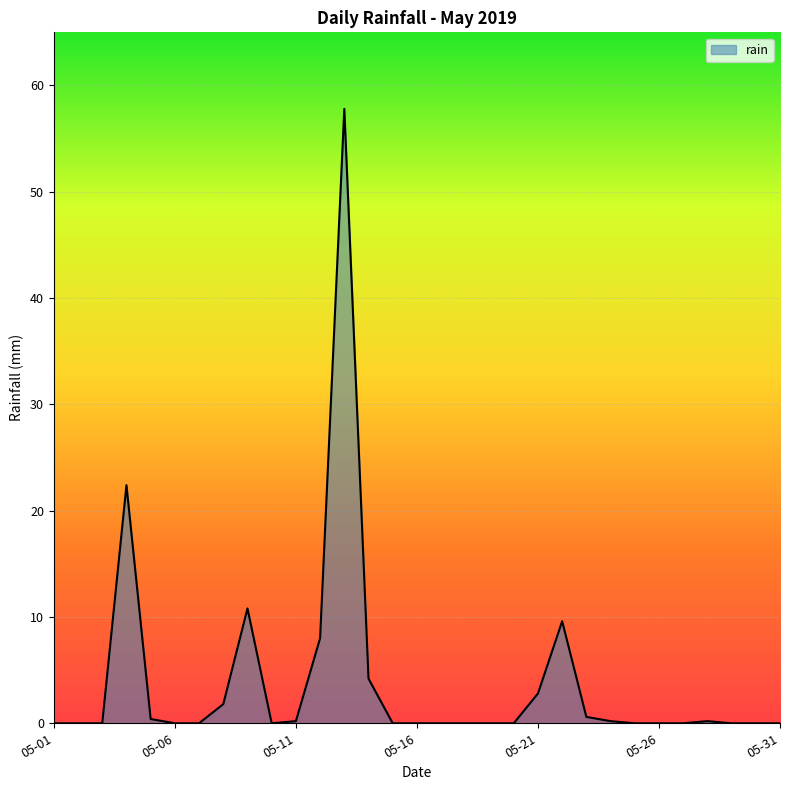

What is the difference between the maximum and minimum values?

57.8